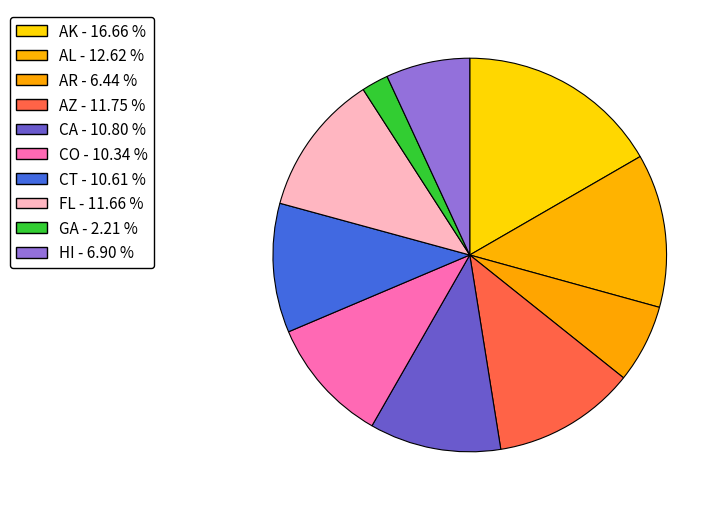

How many slices are in this pie chart?

10